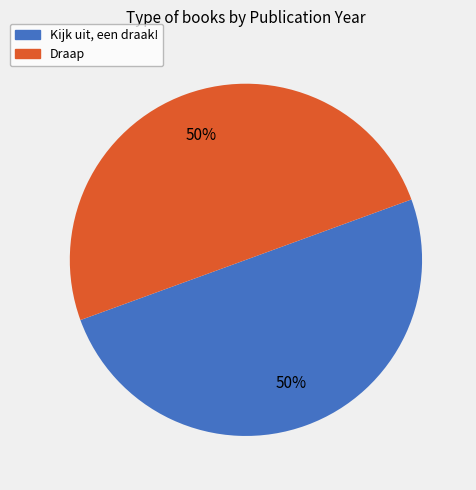

Approximately how many times larger is the value at Kijk uit, een draak! compared to Draap?

1.0